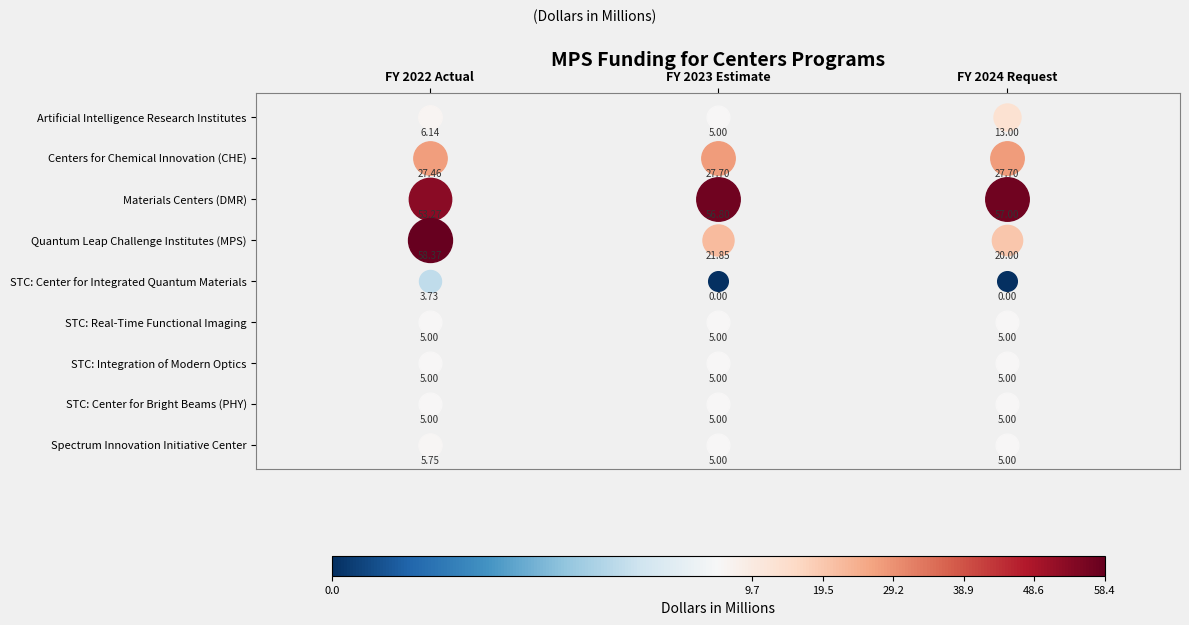

Read the STC: Integration of Modern Optics value at FY 2022 Actual.

5.0